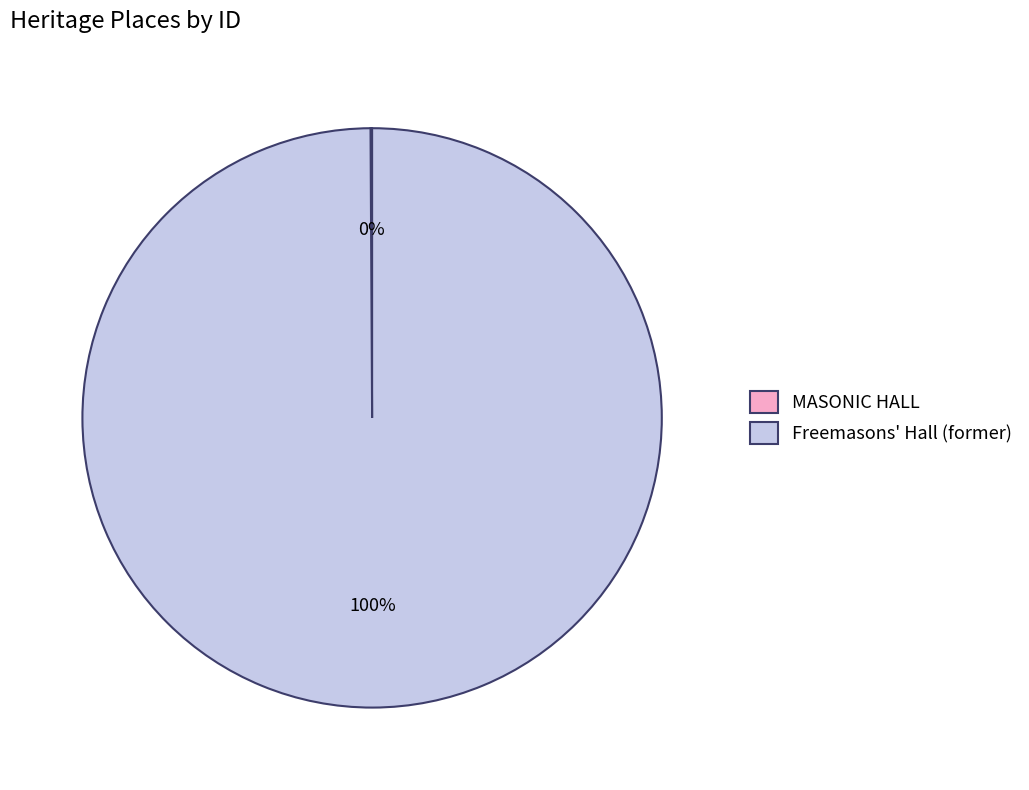

What is the majority slice?

Freemasons' Hall (former)